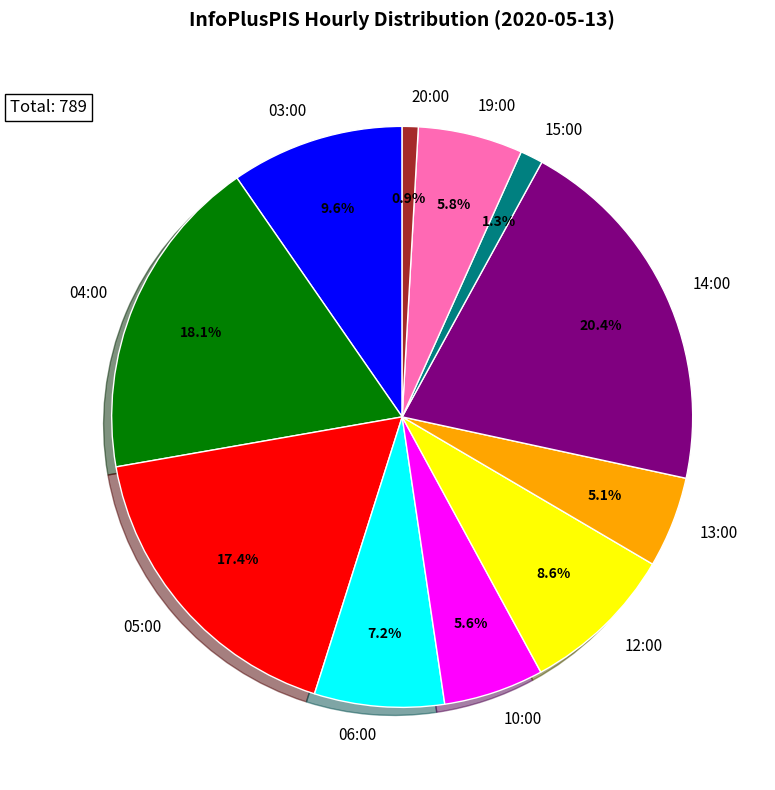

Count the number of slices in the pie.

11